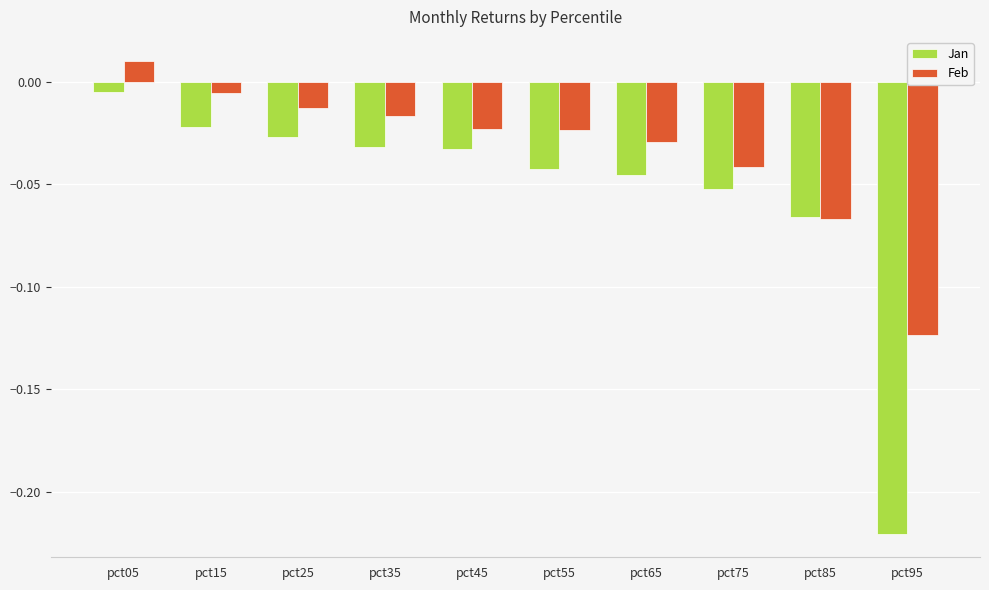

List the series in order of their peak value, lowest first.

Jan, Feb